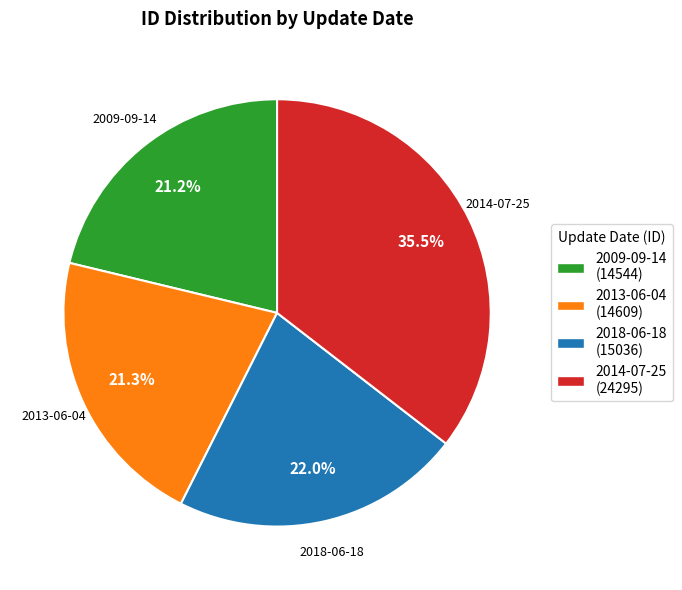

What is the total percentage of 2013-06-04 and 2018-06-18?

43.3%